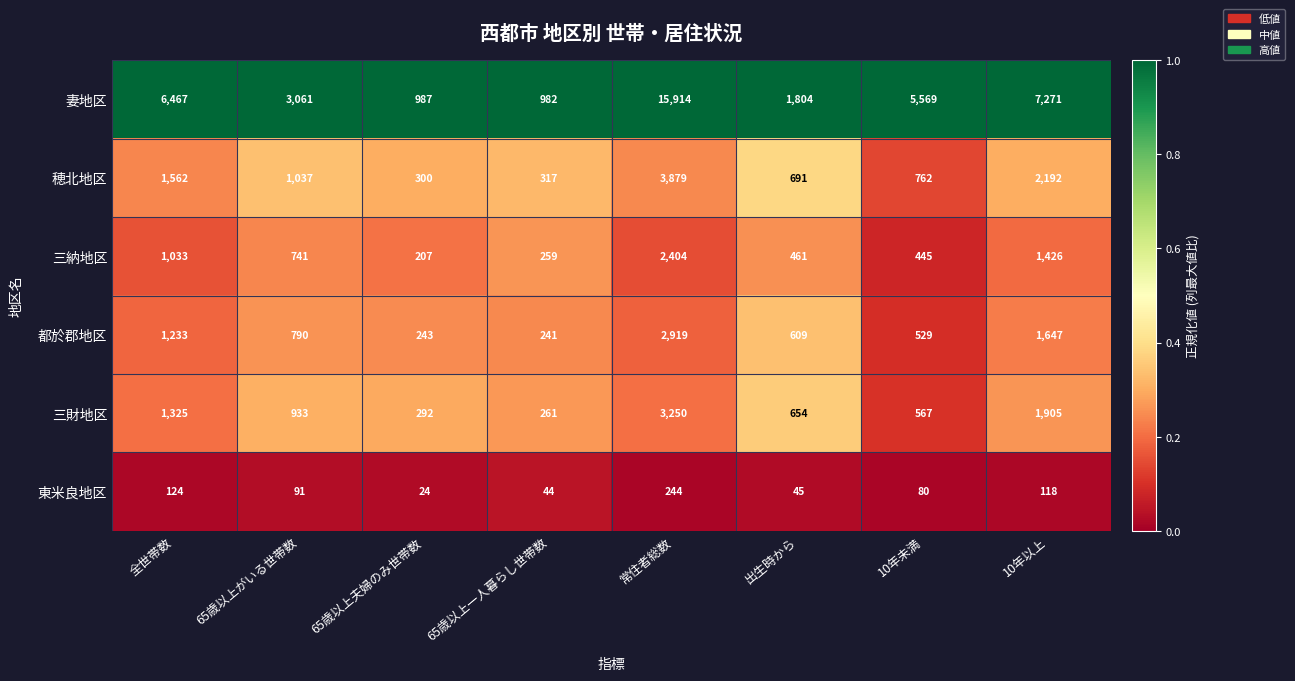

What is the approximate value of 都於郡地区 at 全世帯数, to the nearest 100?

1200